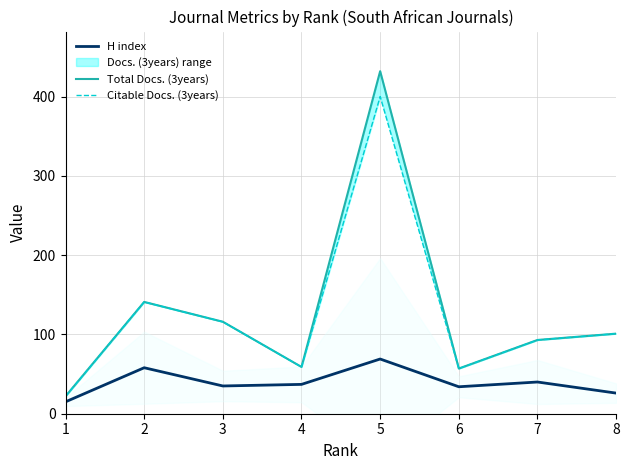

The Citable Docs. (3years) series shows 42 at 3. True or false?

False